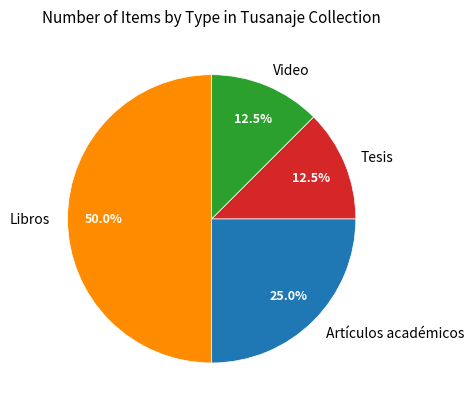

Is Tesis the majority of the pie?

No